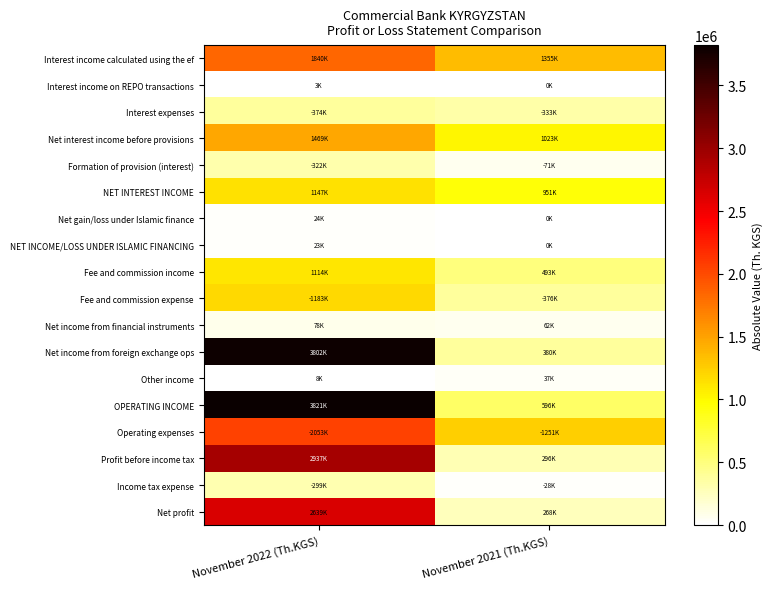

Reading left to right, what are all the values shown in this chart?

Interest income calculated using the ef: November 2022 (Th.KGS)=1840259.2	November 2021 (Th.KGS)=1355375.0
Interest income on REPO transactions: November 2022 (Th.KGS)=2621.9	November 2021 (Th.KGS)=0.0
Interest expenses: November 2022 (Th.KGS)=374171.4	November 2021 (Th.KGS)=332722.0
Net interest income before provisions: November 2022 (Th.KGS)=1468709.8	November 2021 (Th.KGS)=1022653.0
Formation of provision (interest): November 2022 (Th.KGS)=322054.5	November 2021 (Th.KGS)=71221.0
NET INTEREST INCOME: November 2022 (Th.KGS)=1146655.3	November 2021 (Th.KGS)=951432.0
Net gain/loss under Islamic finance: November 2022 (Th.KGS)=24191.4	November 2021 (Th.KGS)=0.0
NET INCOME/LOSS UNDER ISLAMIC FINANCING: November 2022 (Th.KGS)=22714.3	November 2021 (Th.KGS)=0.0
Fee and commission income: November 2022 (Th.KGS)=1114453.4	November 2021 (Th.KGS)=493106.0
Fee and commission expense: November 2022 (Th.KGS)=1182796.9	November 2021 (Th.KGS)=375991.0
Net income from financial instruments: November 2022 (Th.KGS)=77920.2	November 2021 (Th.KGS)=61556.0
Net income from foreign exchange ops: November 2022 (Th.KGS)=3801587.6	November 2021 (Th.KGS)=380012.0
Other income: November 2022 (Th.KGS)=7568.4	November 2021 (Th.KGS)=37129.0
OPERATING INCOME: November 2022 (Th.KGS)=3821062.9	November 2021 (Th.KGS)=595812.0
Operating expenses: November 2022 (Th.KGS)=2053170.7	November 2021 (Th.KGS)=1251323.0
Profit before income tax: November 2022 (Th.KGS)=2937261.8	November 2021 (Th.KGS)=295921.0
Income tax expense: November 2022 (Th.KGS)=298600.0	November 2021 (Th.KGS)=27852.0
Net profit: November 2022 (Th.KGS)=2638661.8	November 2021 (Th.KGS)=268069.0